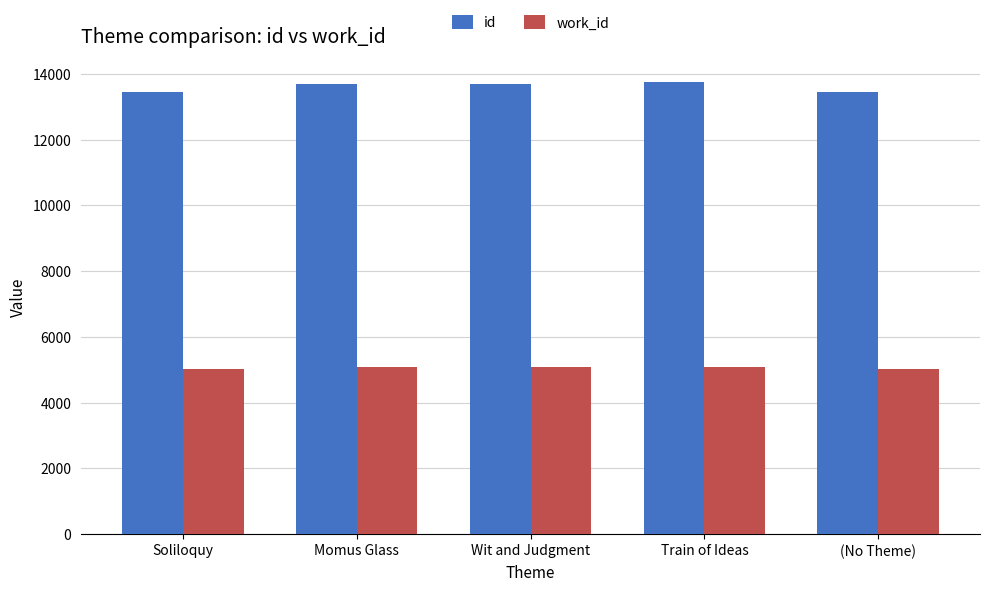

What position from the left is (No Theme)?

5